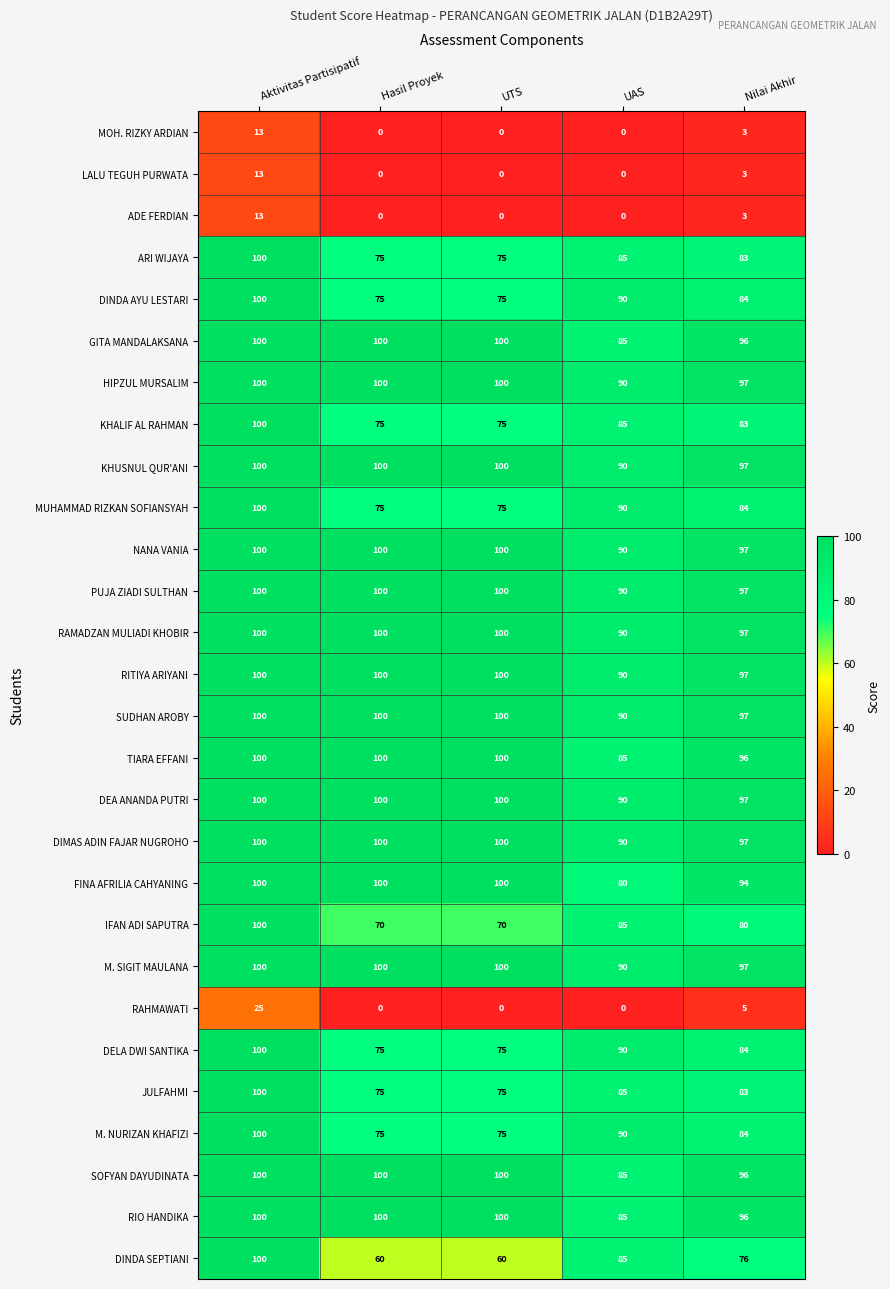

At which category is the sum across all series the highest?

Aktivitas Partisipatif